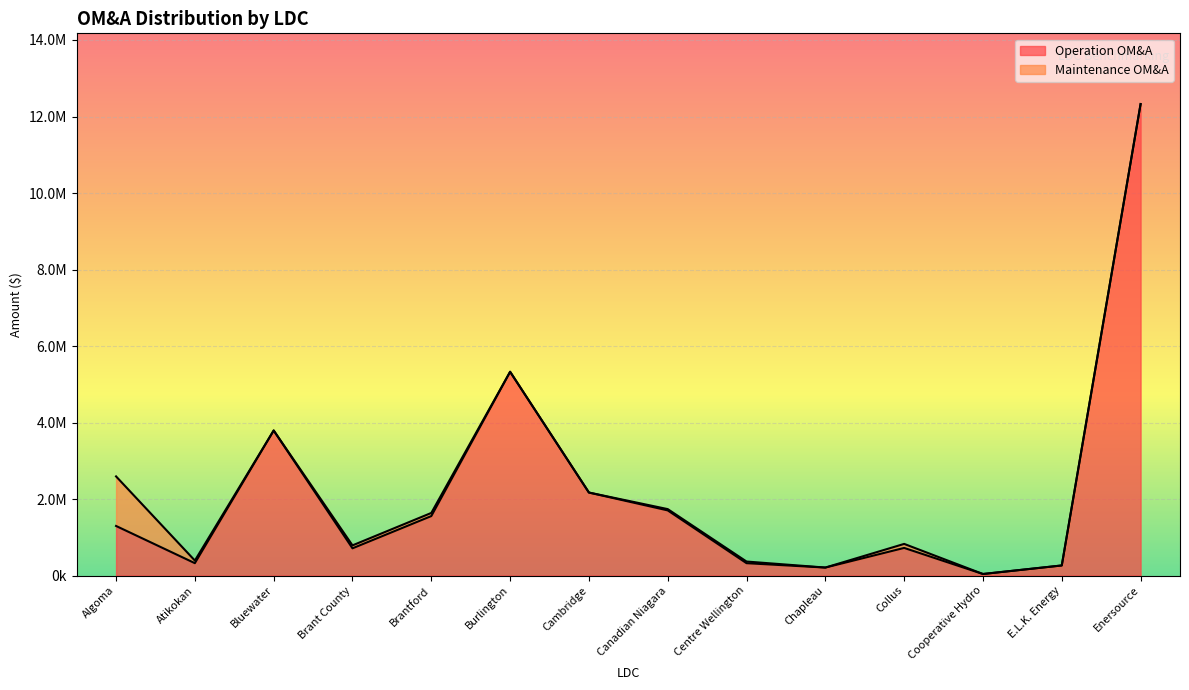

What is the label of the 9th point from the left?

Centre Wellington